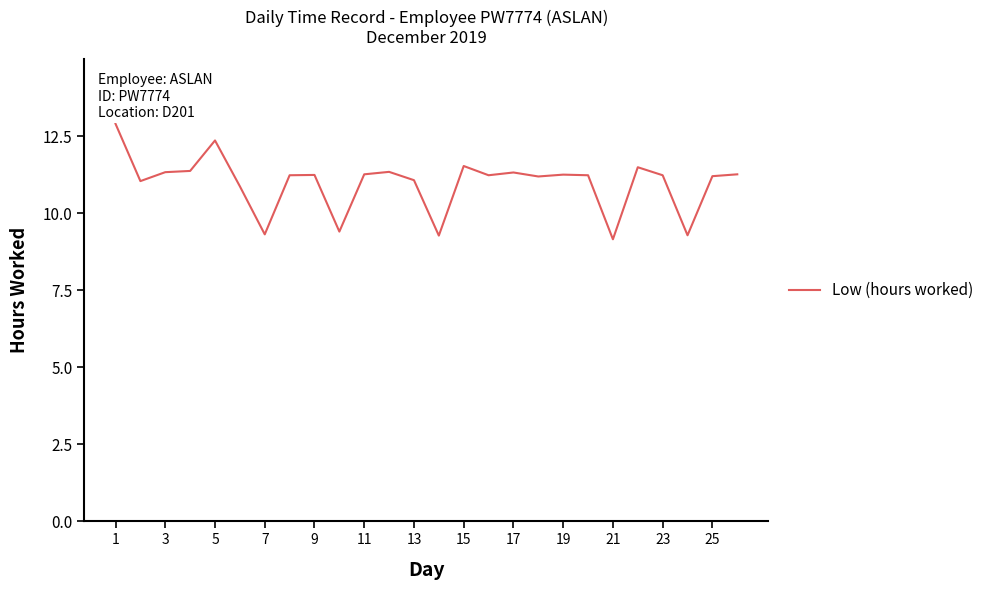

What is the greatest value displayed?

12.9